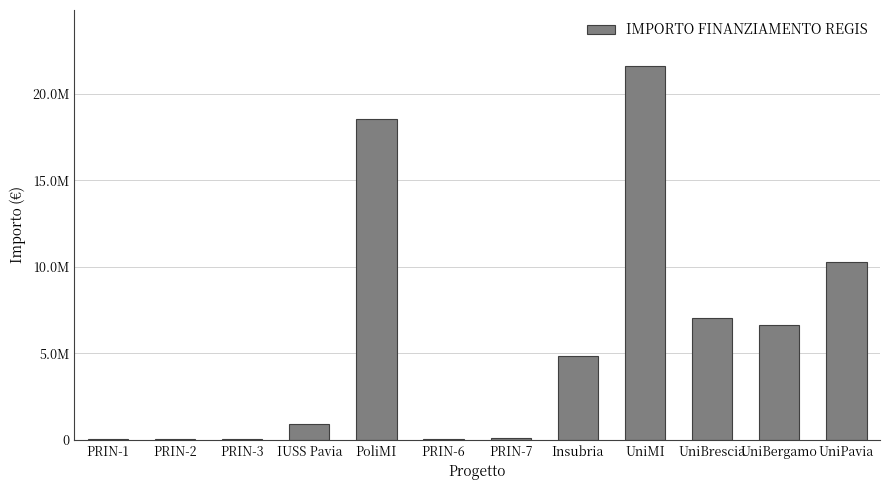

Are the bars horizontal?

No